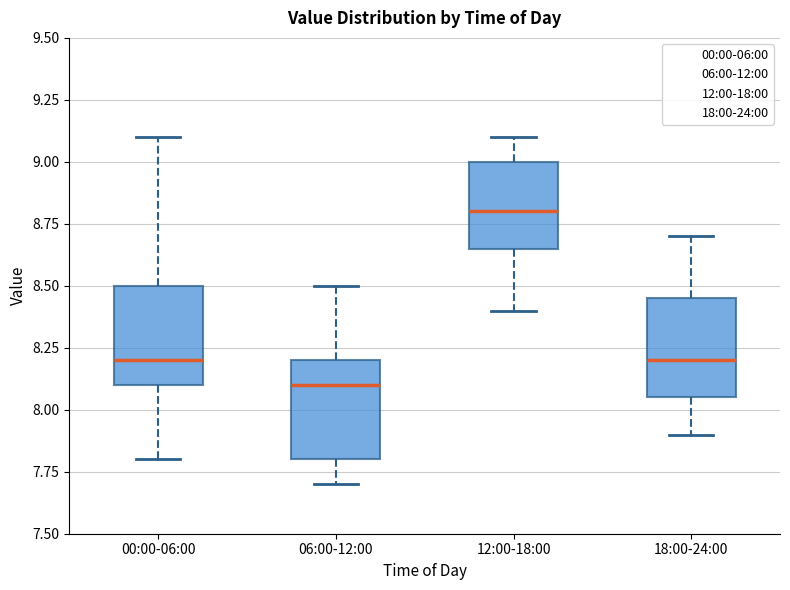

Reading left to right, read every box against the y-axis: the position of its median line, the range the box covers, and the ends of its whiskers. The values are not printed on the chart, so give them approximately, as read against the axis.

00:00-06:00: median 8.20, box 8.10 to 8.50, whiskers 7.80 to 9.10
06:00-12:00: median 8.10, box 7.80 to 8.20, whiskers 7.70 to 8.50
12:00-18:00: median 8.80, box 8.65 to 9.00, whiskers 8.40 to 9.10
18:00-24:00: median 8.20, box 8.05 to 8.45, whiskers 7.90 to 8.70